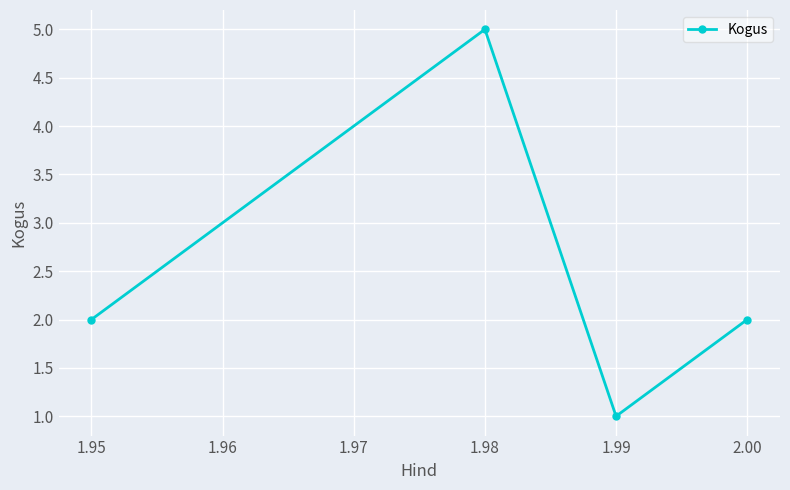

Reading right to left, transcribe all the data shown in this chart.

2	1	5	2